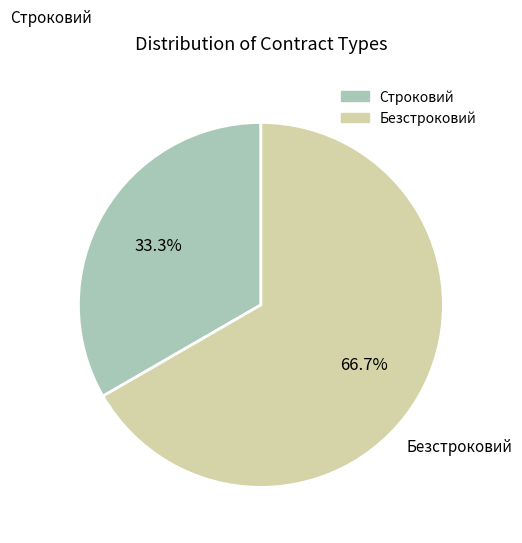

To the nearest percent, what is the average slice percentage?

50%